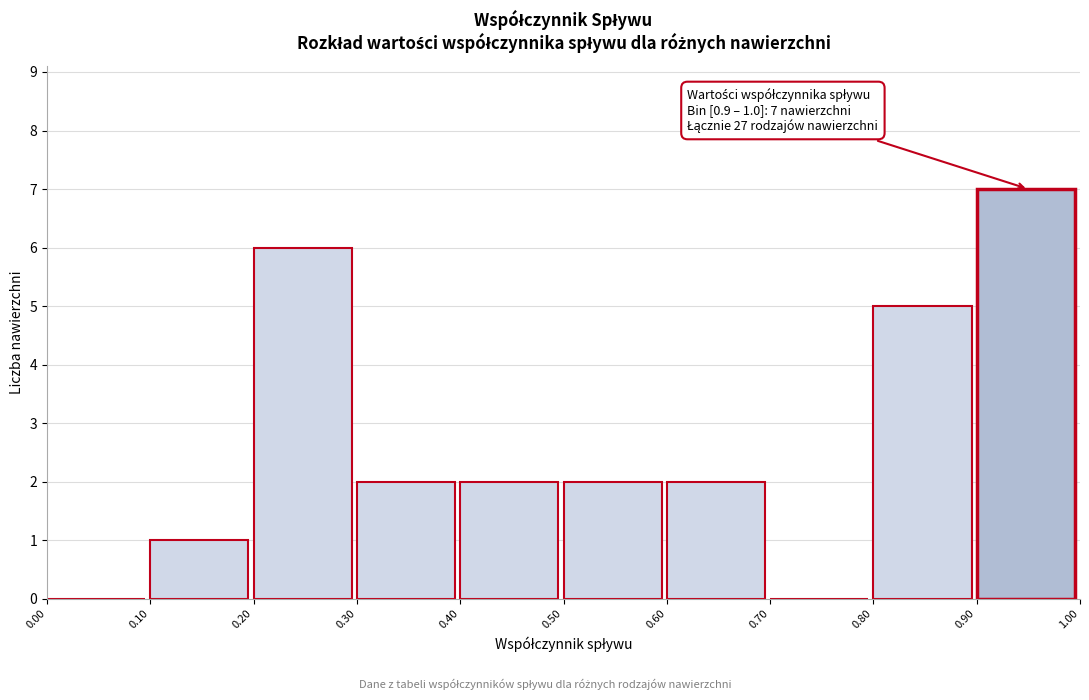

Which range on the x-axis has the tallest bar?

0.90 to 1.00